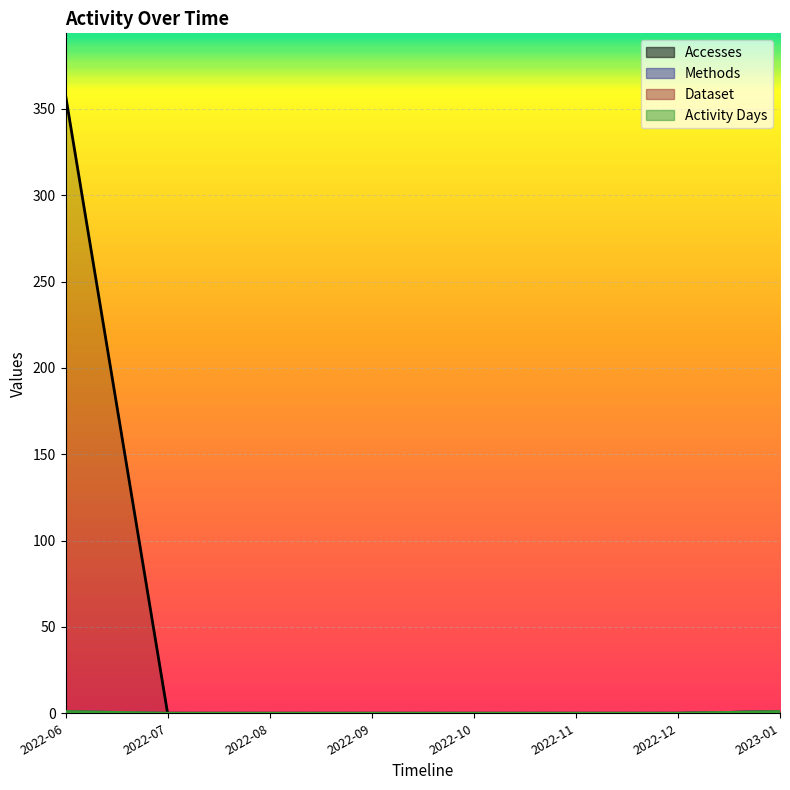

Reading left to right, extract all data points from this chart.

Accesses: 2022-06=358	2022-07=0	2022-08=0	2022-09=0	2022-10=0	2022-11=0	2022-12=0	2023-01=1
Methods: 2022-06=1	2022-07=0	2022-08=0	2022-09=0	2022-10=0	2022-11=0	2022-12=0	2023-01=1
Dataset: 2022-06=1	2022-07=0	2022-08=0	2022-09=0	2022-10=0	2022-11=0	2022-12=0	2023-01=1
Activity Days: 2022-06=1	2022-07=0	2022-08=0	2022-09=0	2022-10=0	2022-11=0	2022-12=0	2023-01=1